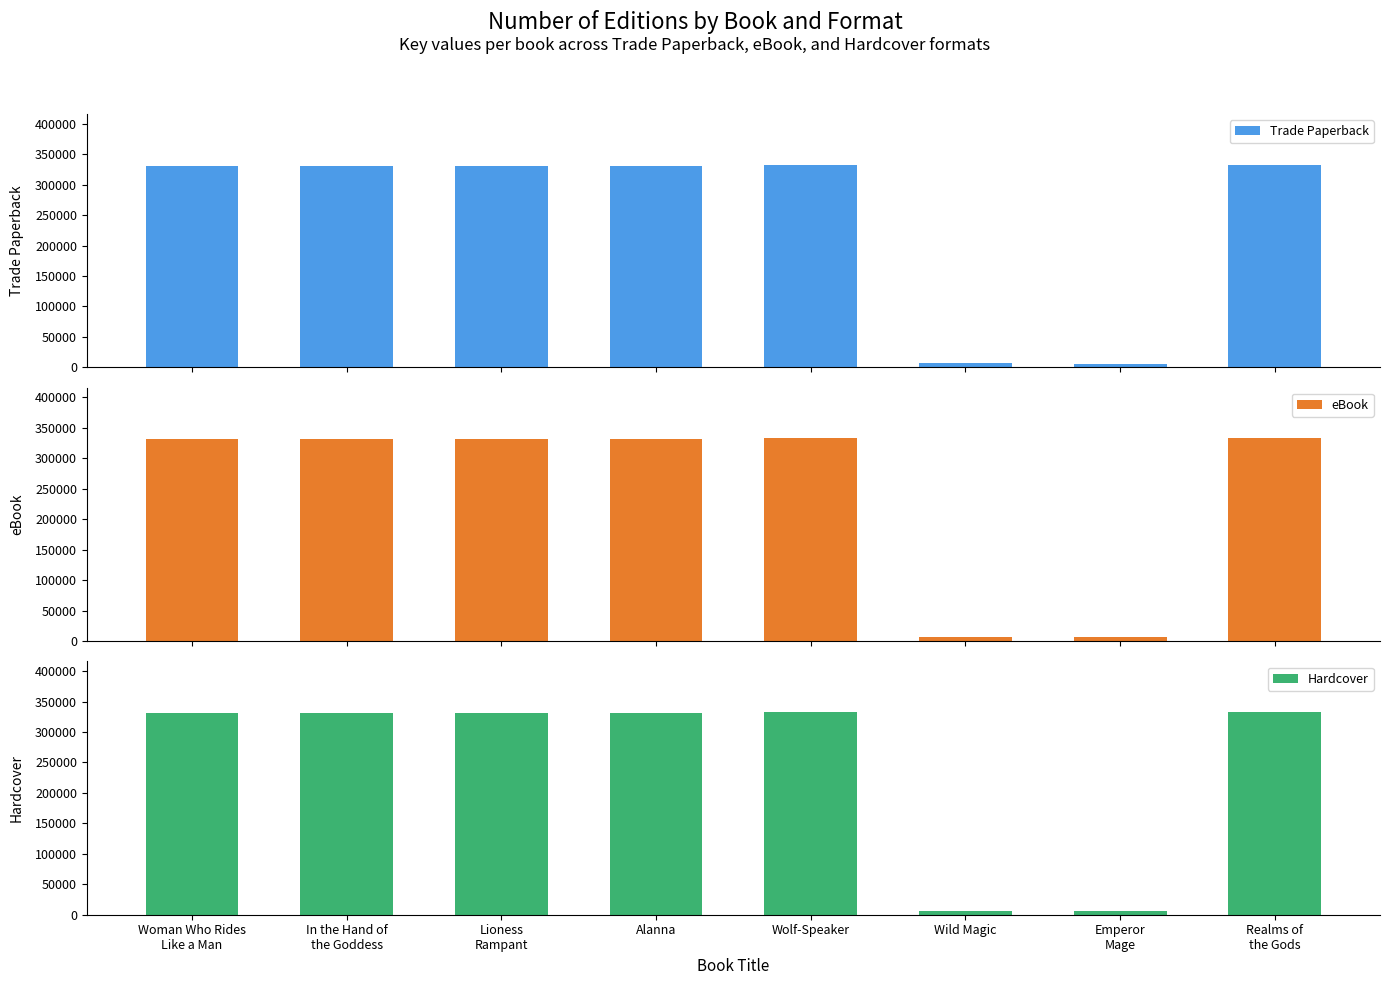

Rank the series at Realms of
the Gods from lowest to highest value.

Trade Paperback, eBook, Hardcover